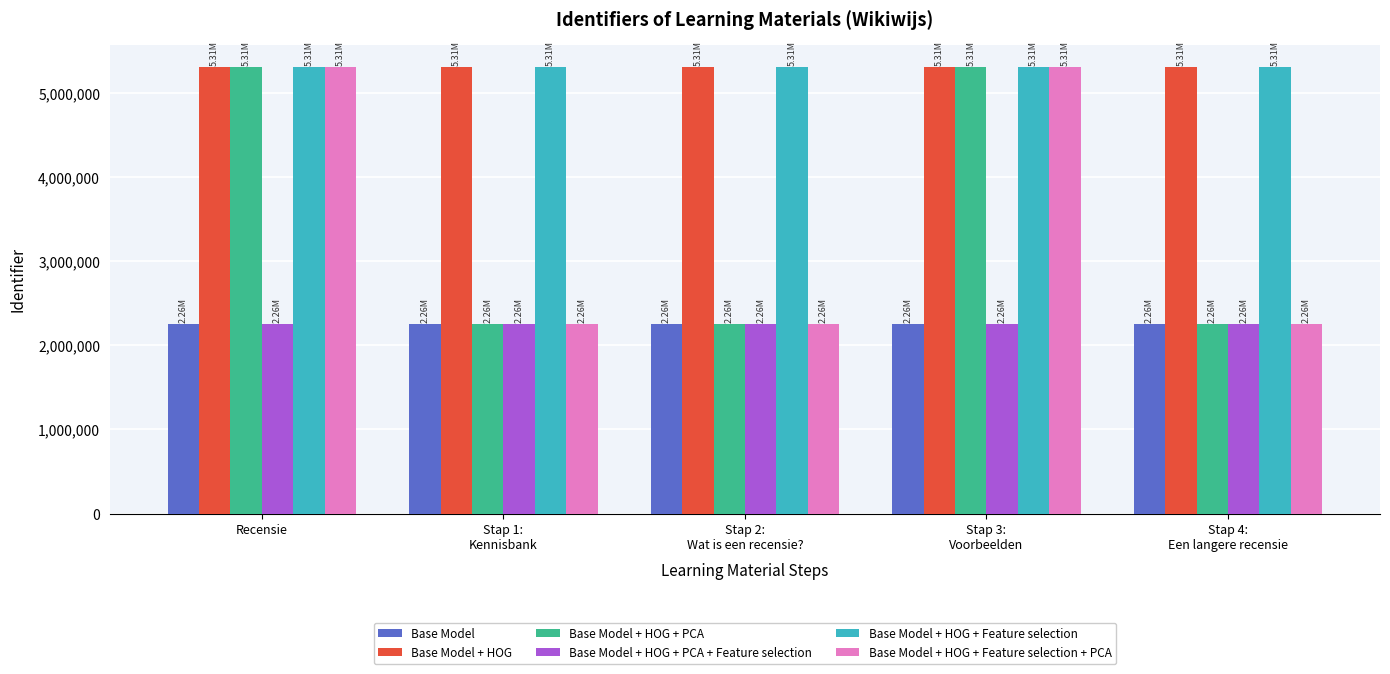

Does the chart contain any negative values?

No